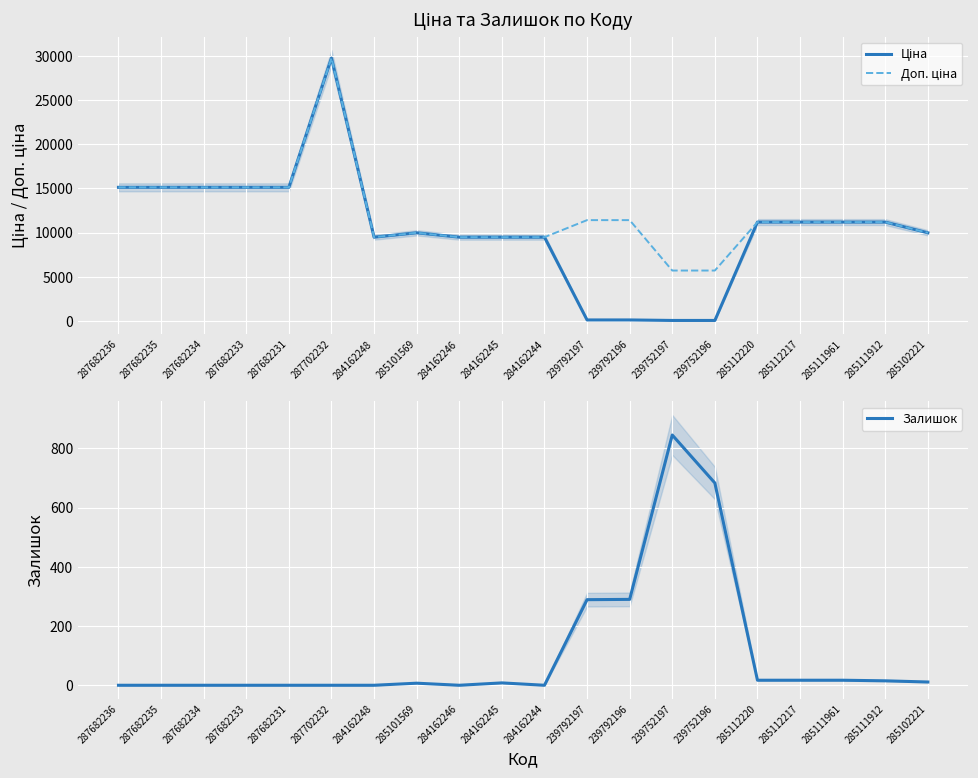

Reading right to left, transcribe all the data shown in this chart.

Ціна: 285102221=9975.0	285111912=11188.2	285111961=11188.2	285112217=11188.2	285112220=11188.2	239752196=57.0	239752197=57.0	239792196=114.1	239792197=114.1	284162244=9480.1	284162245=9480.1	284162246=9480.1	285101569=9975.0	284162248=9480.1	287702232=29747.2	287682231=15120.0	287682233=15120.0	287682234=15120.0	287682235=15120.0	287682236=15120.0
Доп. ціна: 285102221=9975.0	285111912=11188.2	285111961=11188.2	285112217=11188.2	285112220=11188.2	239752196=5705.0	239752197=5705.0	239792196=11410.0	239792197=11410.0	284162244=9480.1	284162245=9480.1	284162246=9480.1	285101569=9975.0	284162248=9480.1	287702232=29747.2	287682231=15120.0	287682233=15120.0	287682234=15120.0	287682235=15120.0	287682236=15120.0
Залишок: 285102221=11.0	285111912=15.0	285111961=17.0	285112217=17.0	285112220=17.0	239752196=683.0	239752197=845.0	239792196=290.0	239792197=289.0	284162244=0.0	284162245=8.0	284162246=0.0	285101569=7.0	284162248=0.0	287702232=0.0	287682231=0.0	287682233=0.0	287682234=0.0	287682235=0.0	287682236=0.0